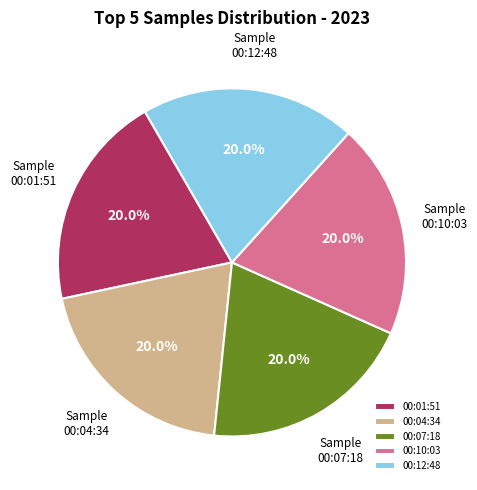

Is there any slice that represents more than half of the pie?

No